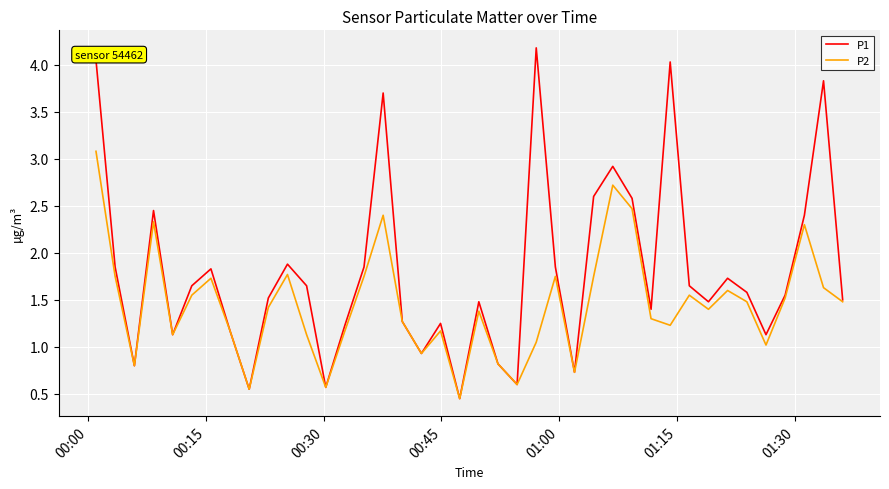

Rank the series by their average value, from highest to lowest.

P1, P2